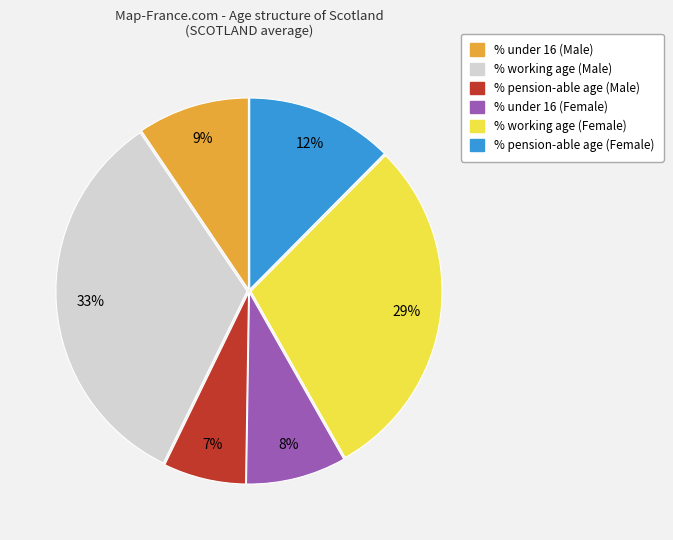

Rank the categories by value from highest to lowest.

% working age (Male), % working age (Female), % pension-able age (Female), % under 16 (Male), % under 16 (Female), % pension-able age (Male)